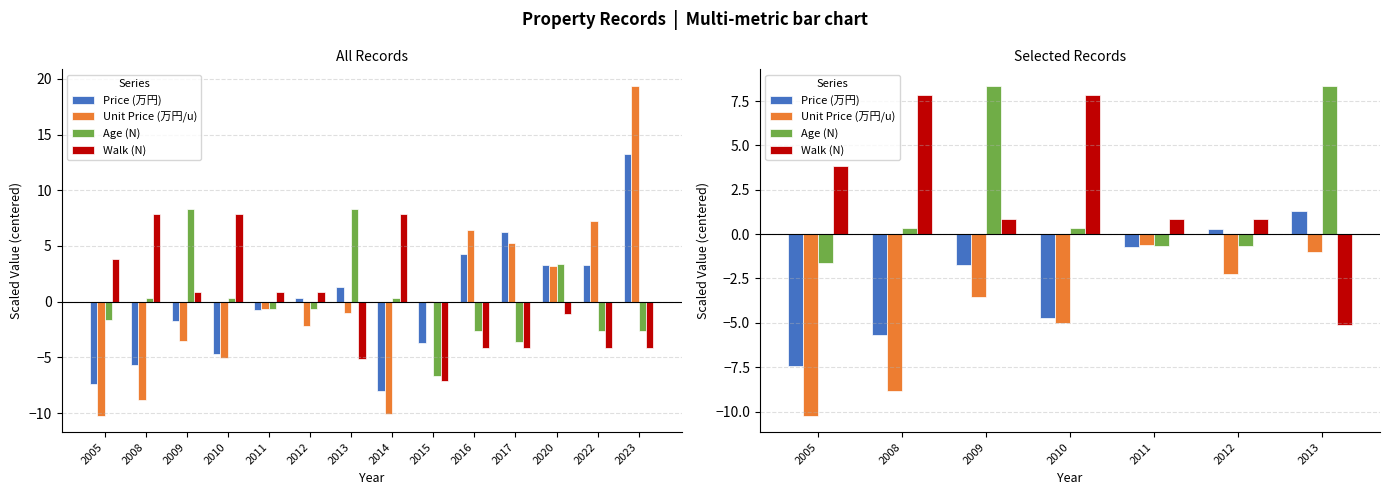

At which category is the sum across all series the highest?

2009